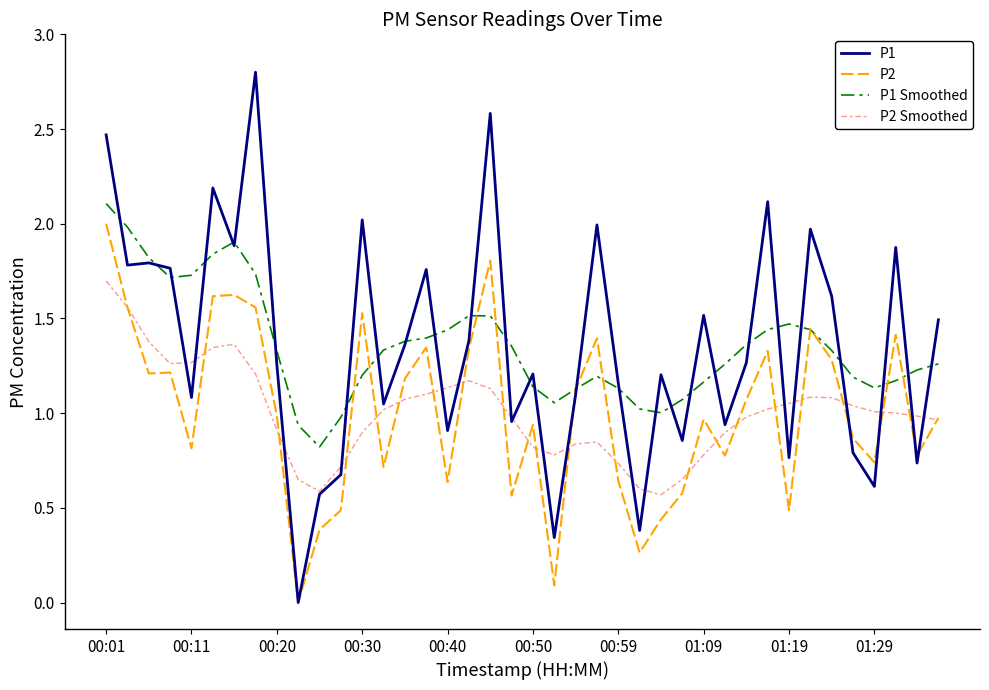

What is the maximum value shown in the chart?

2.8